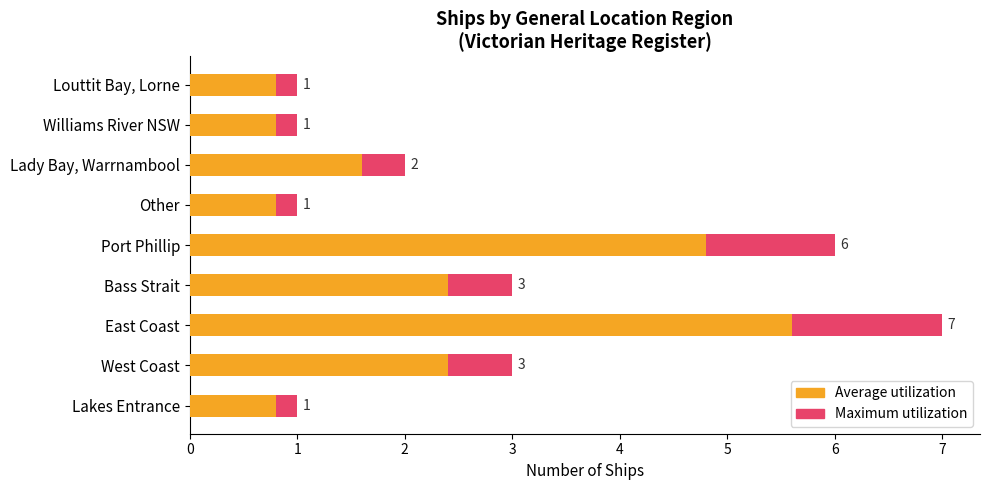

Rank the series at 5 from lowest to highest value.

Average (approx), Maximum (count)